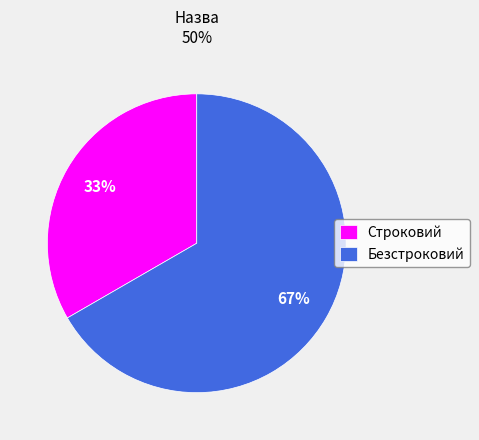

Which category has the smallest portion of the pie?

Строковий